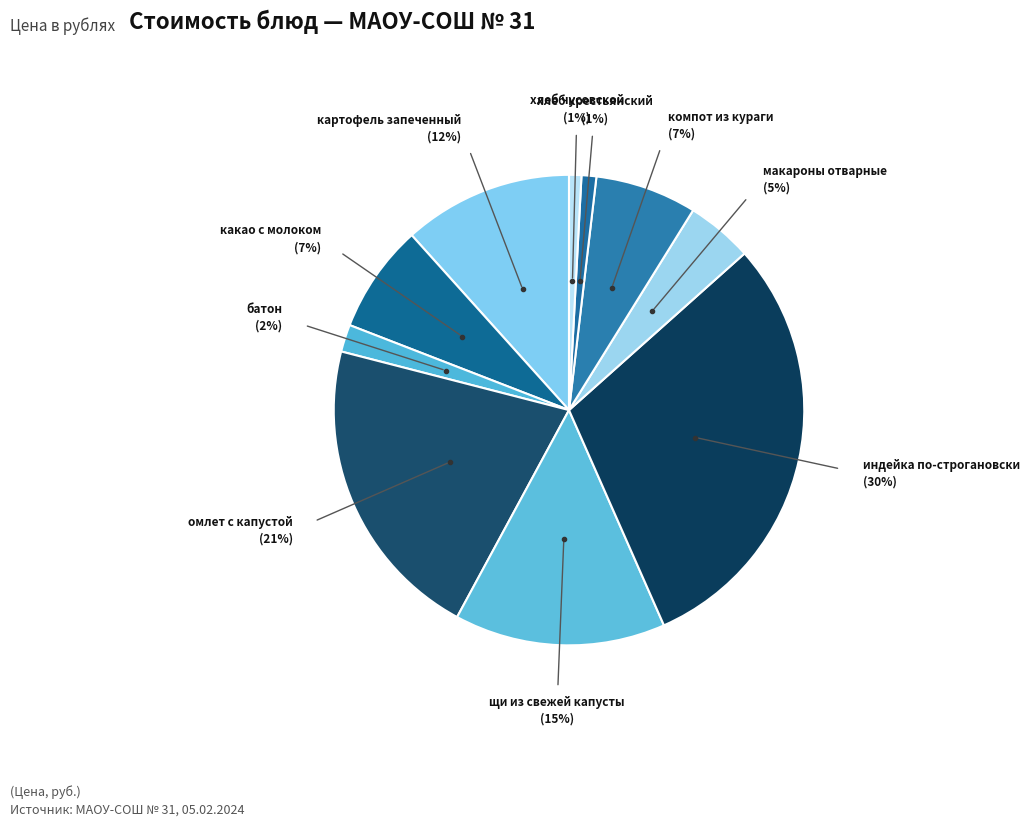

Rank the categories by value from highest to lowest.

индейка по-строгановски, омлет с капустой, щи из свежей капусты, картофель запеченный, какао с молоком, компот из кураги, макароны отварные, батон, хлеб крестьянский, хлеб чусовской